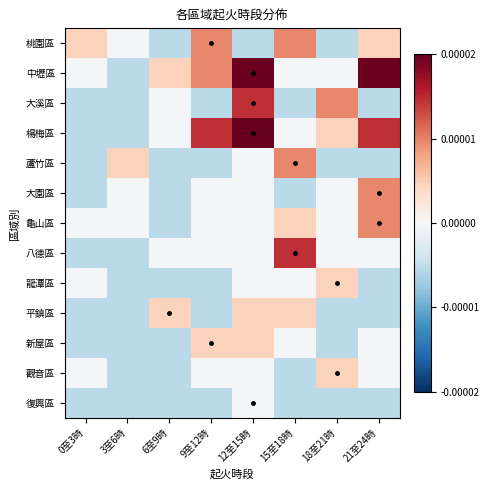

Which series has the largest total across all categories?

楊梅區